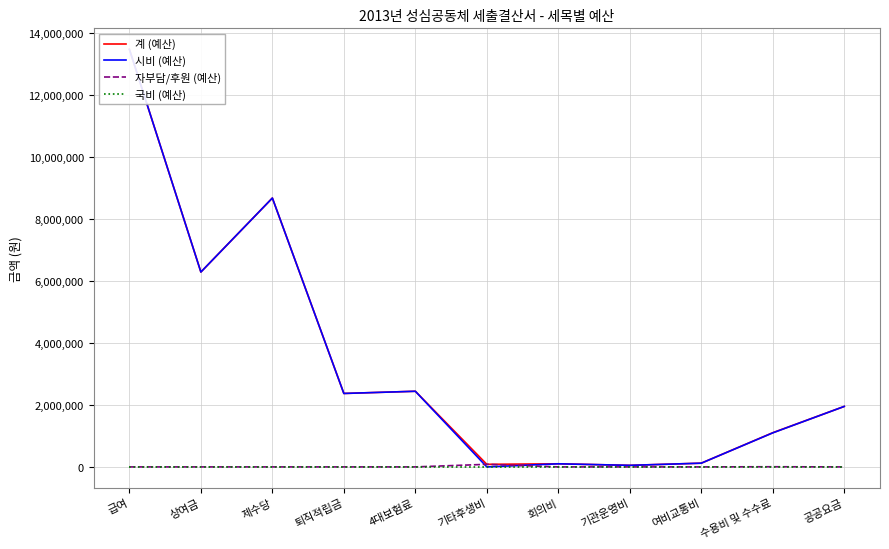

True or false: 시비 (예산) has a value of 16067 at 기관운영비.

False